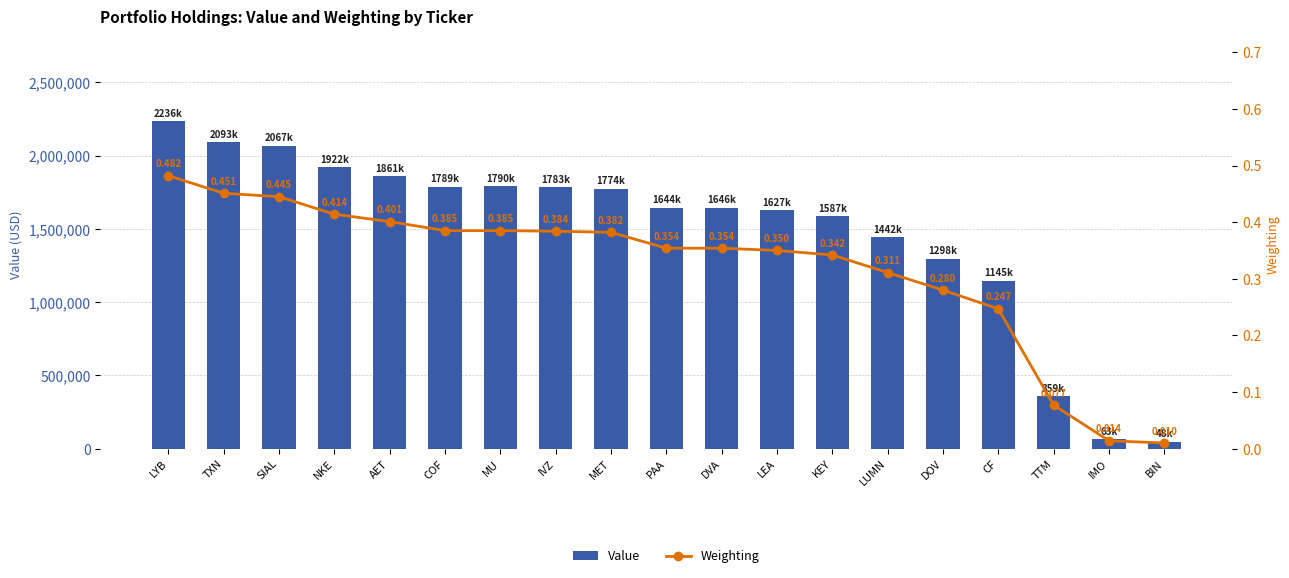

Is it true that Weighting equals 0.2 at MET?

False